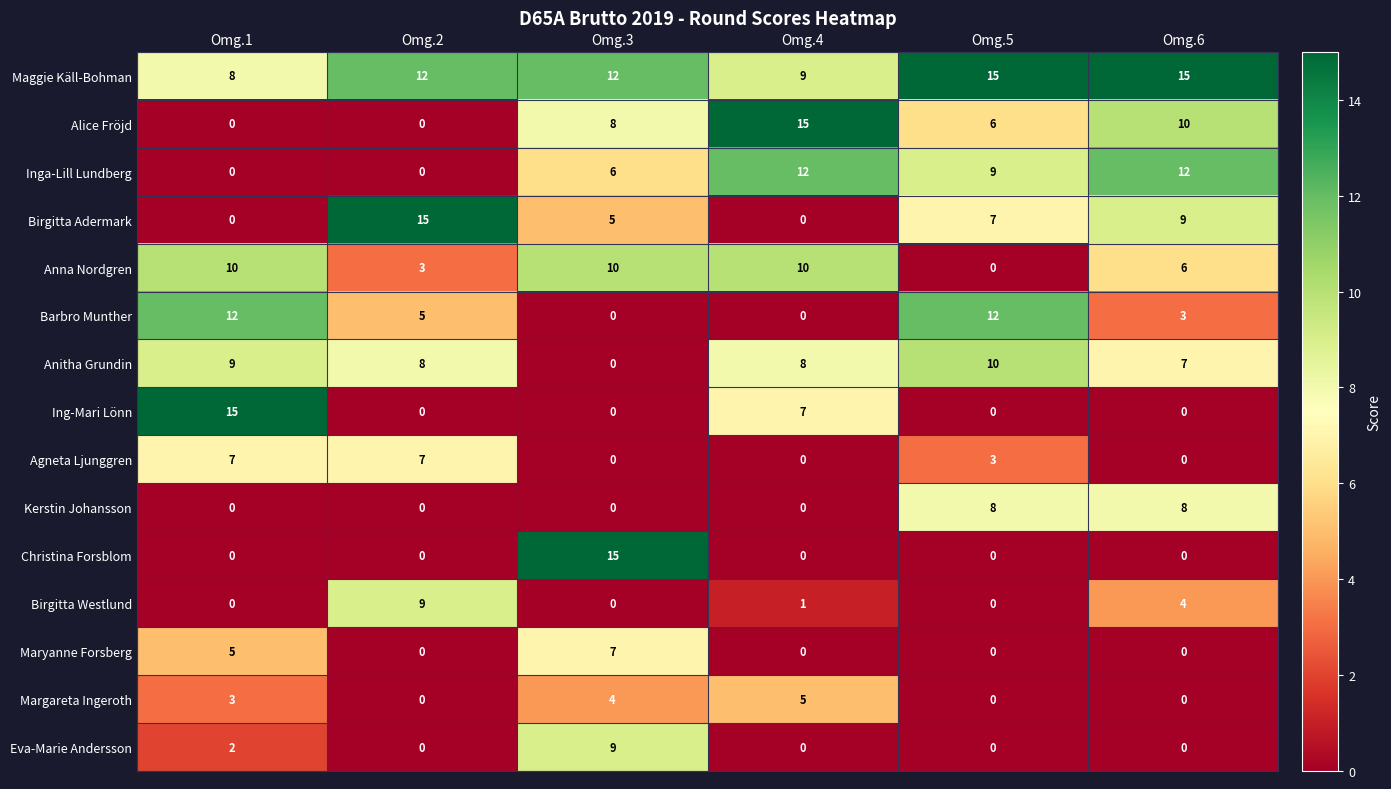

The value of Kerstin Johansson at Omg.2 is -5. True or false?

False